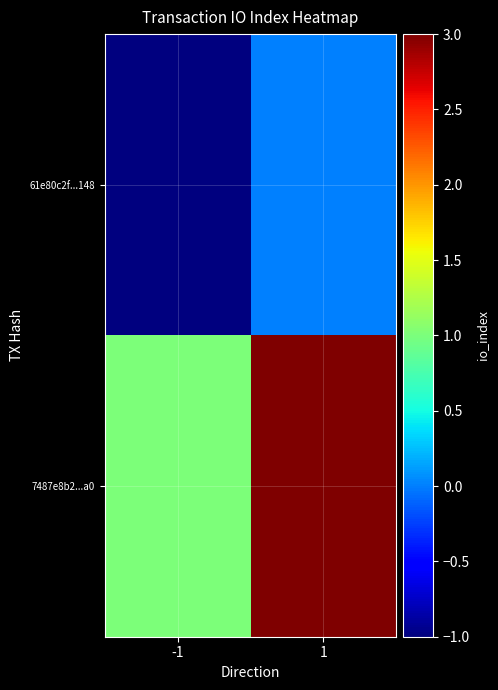

Reading left to right, list all the values displayed in this chart.

61e80c2f...148: -1=-1	1=0
7487e8b2...a0: -1=1	1=3